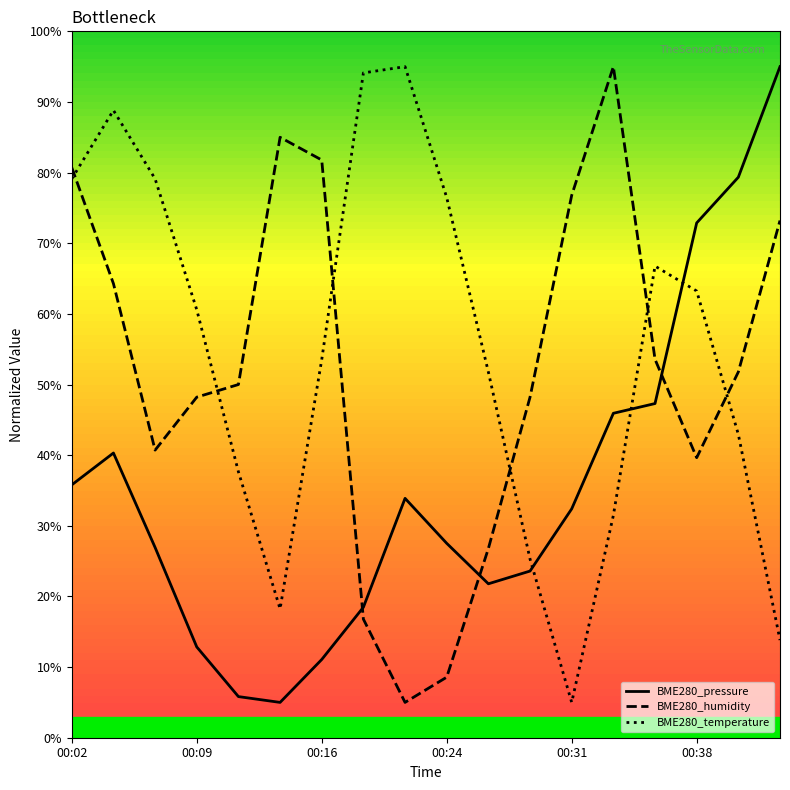

True or false: BME280_pressure has a value of 12.1 at 00:19.

False